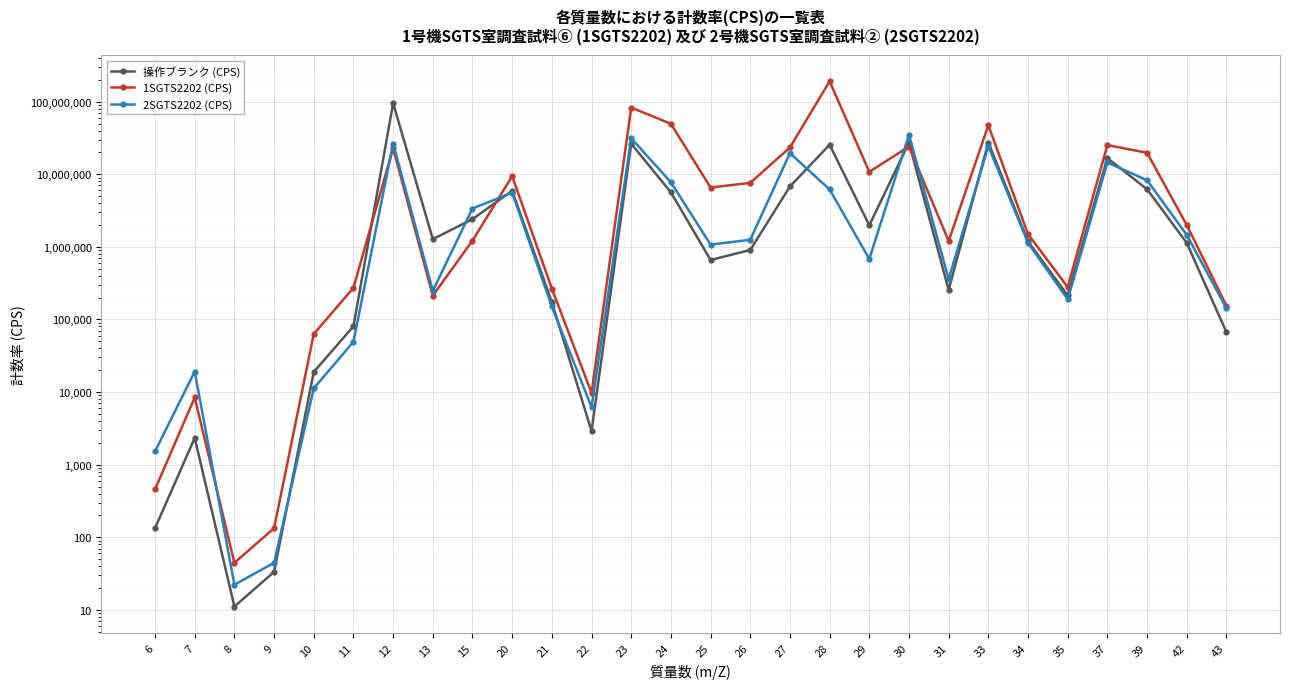

What is the spread (max minus min) of values at 33?

22894029.2